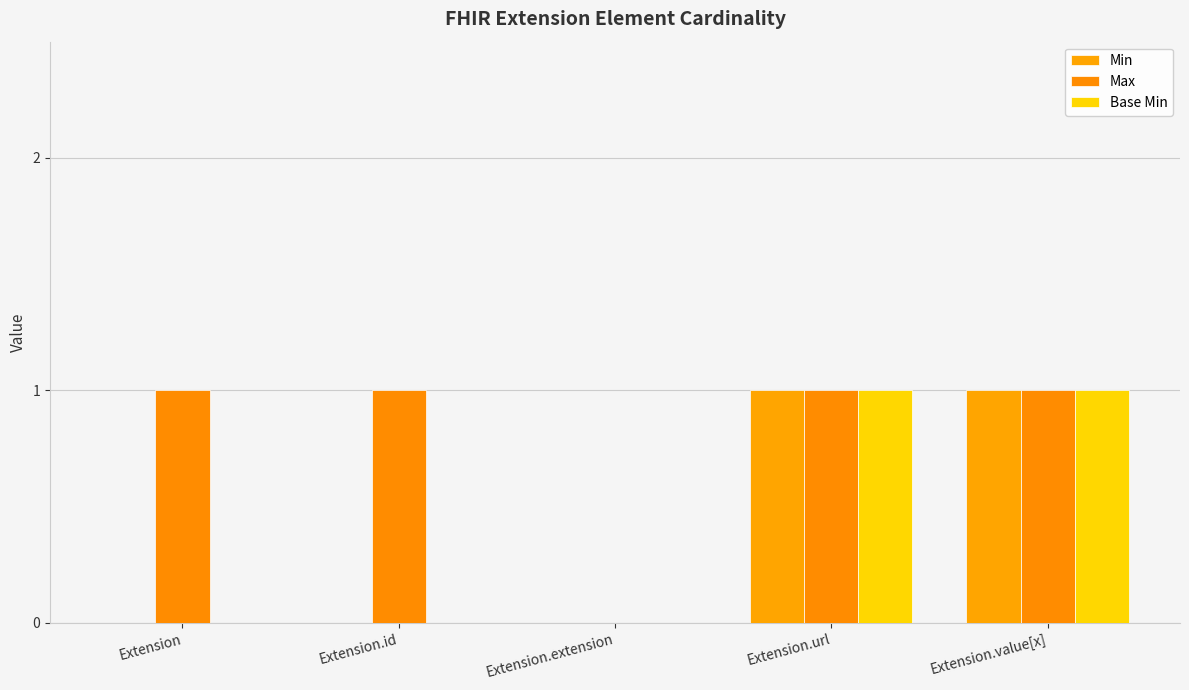

The Max series shows 2 at Extension.id. True or false?

False